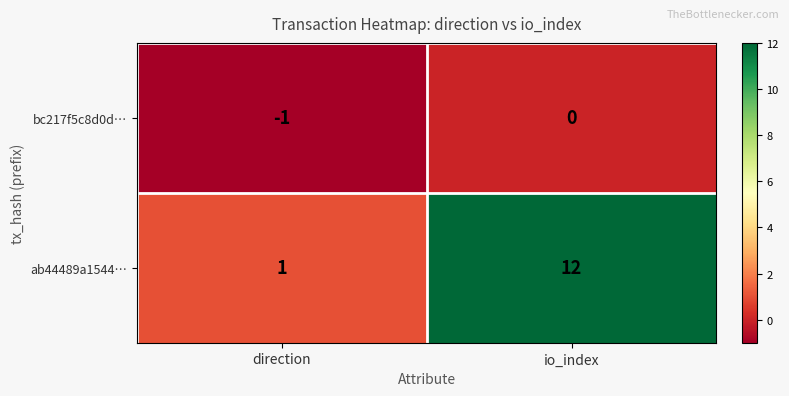

At which category is the sum across all series the highest?

io_index